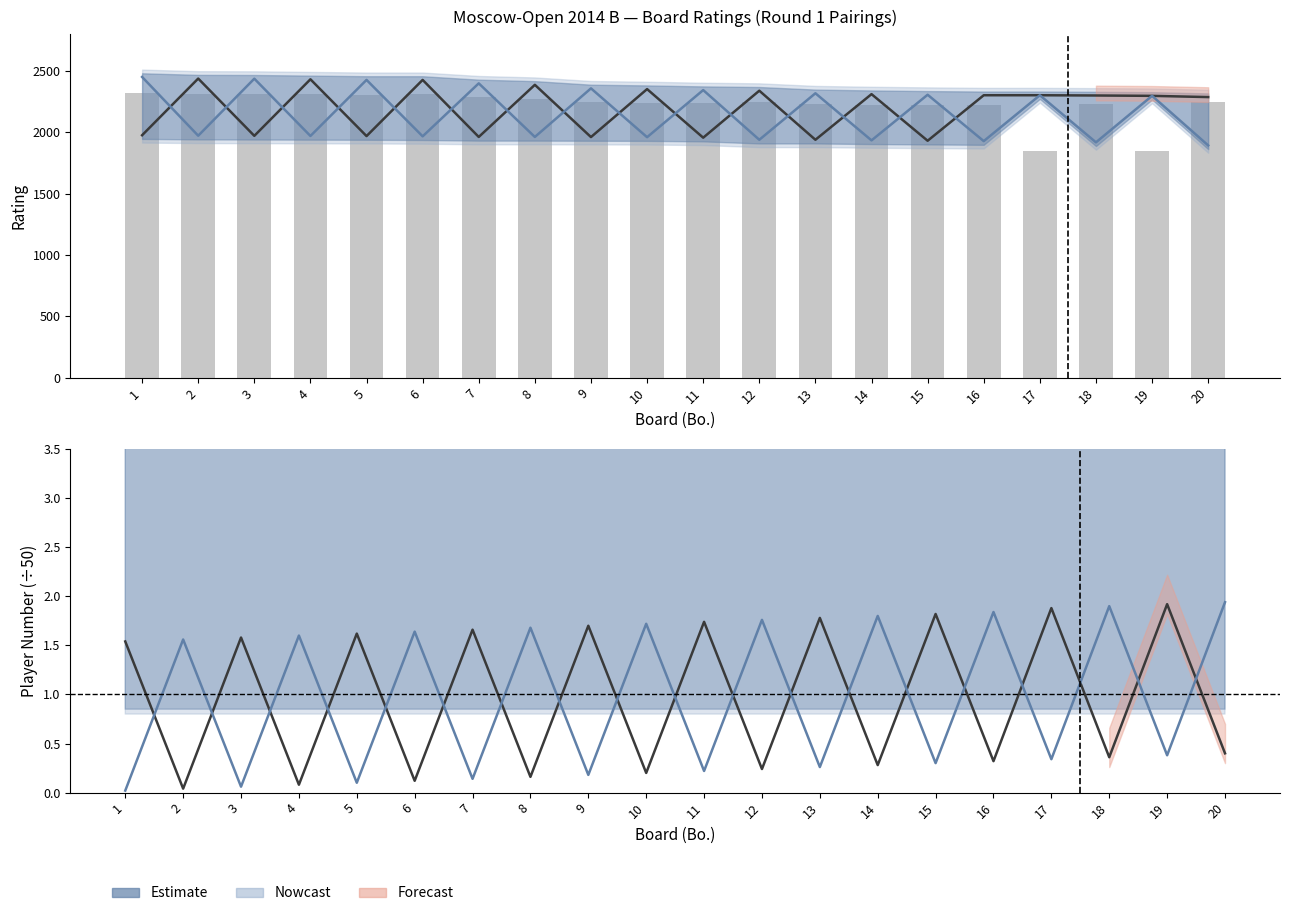

Does the chart contain stacked bars?

No